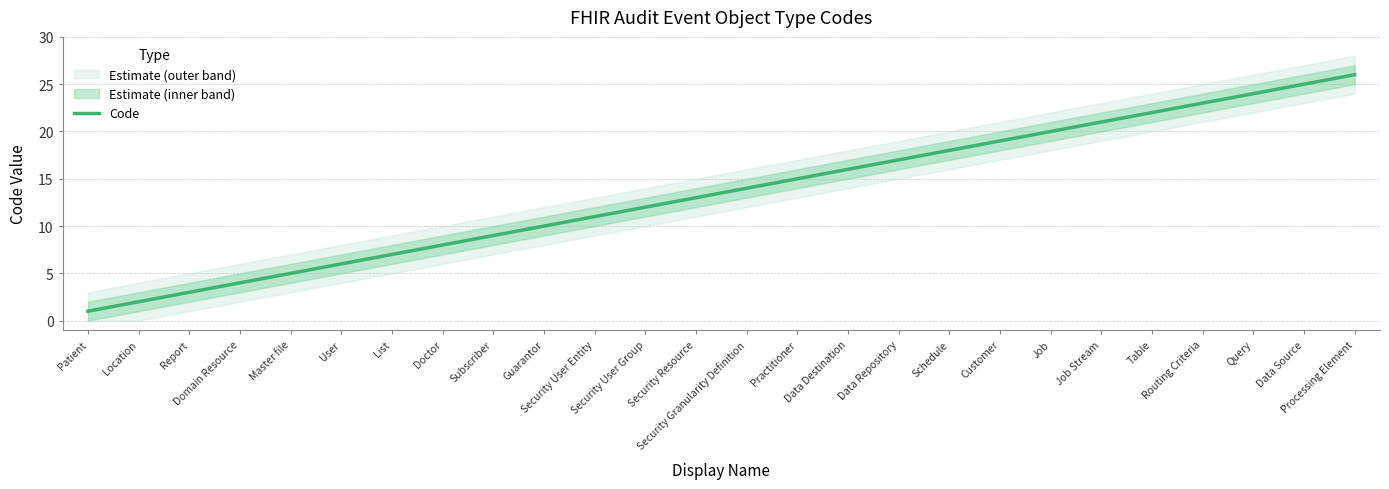

What is the smallest value displayed?

1